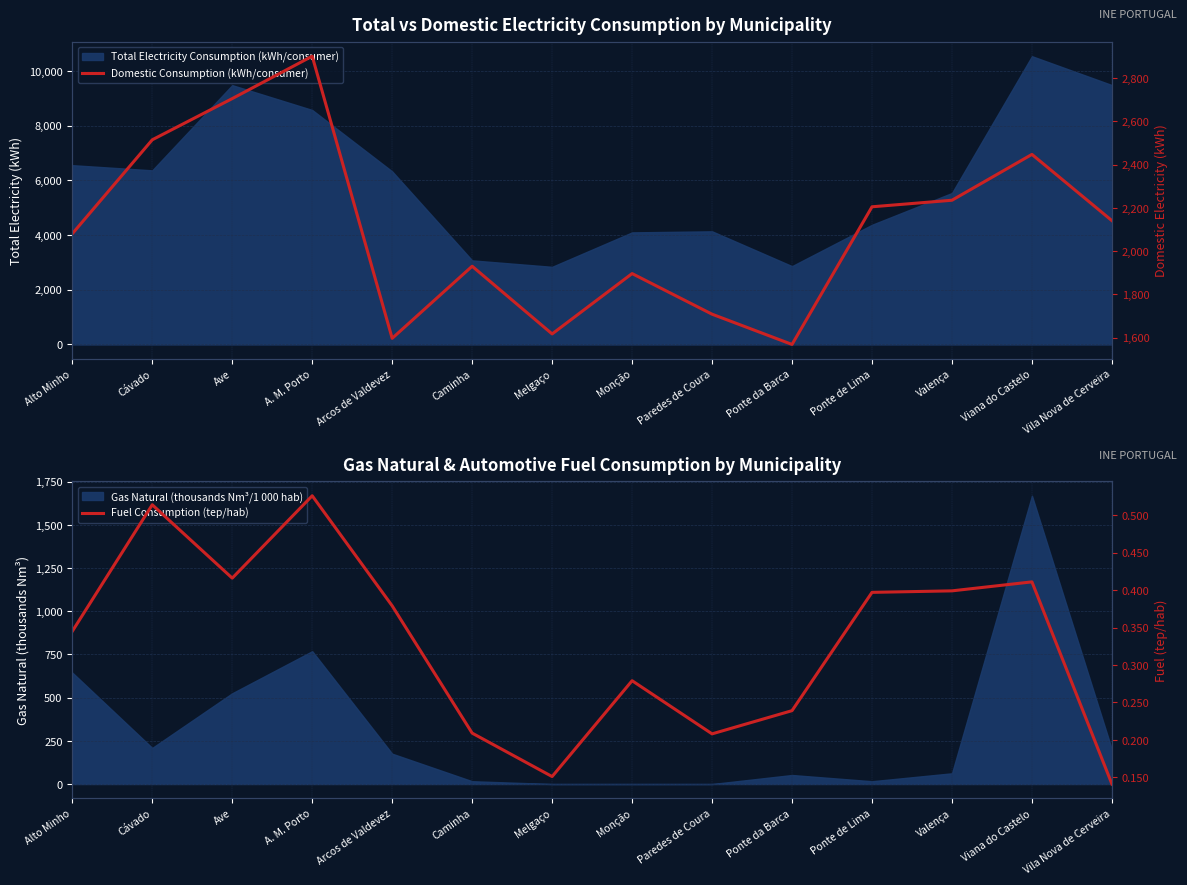

At which label does Domestic Consumption (kWh/consumer) first exceed 2141?

Cávado